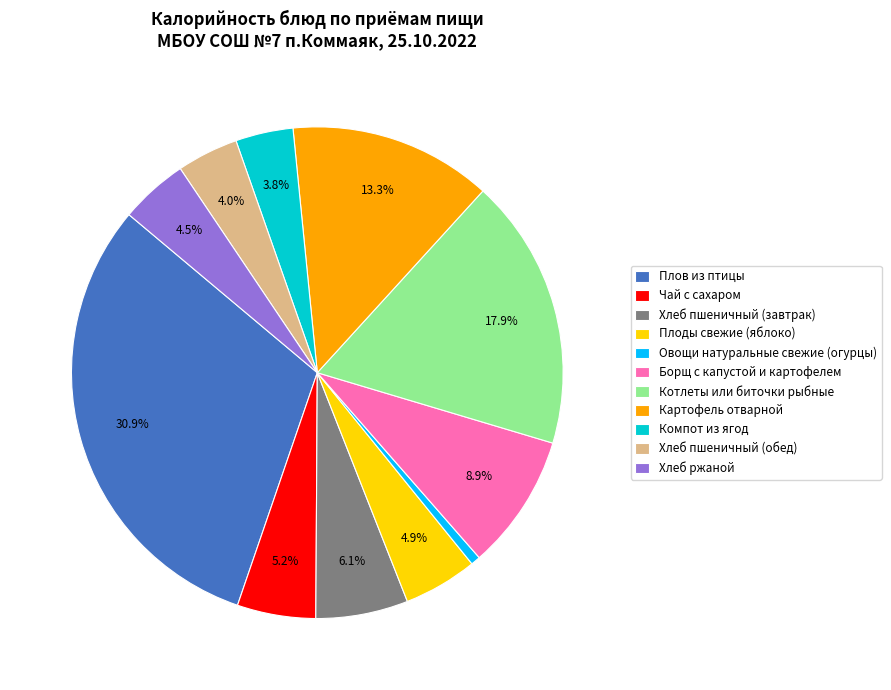

Approximately how many times larger is the value at Борщ с капустой и картофелем compared to Плов из птицы?

0.3